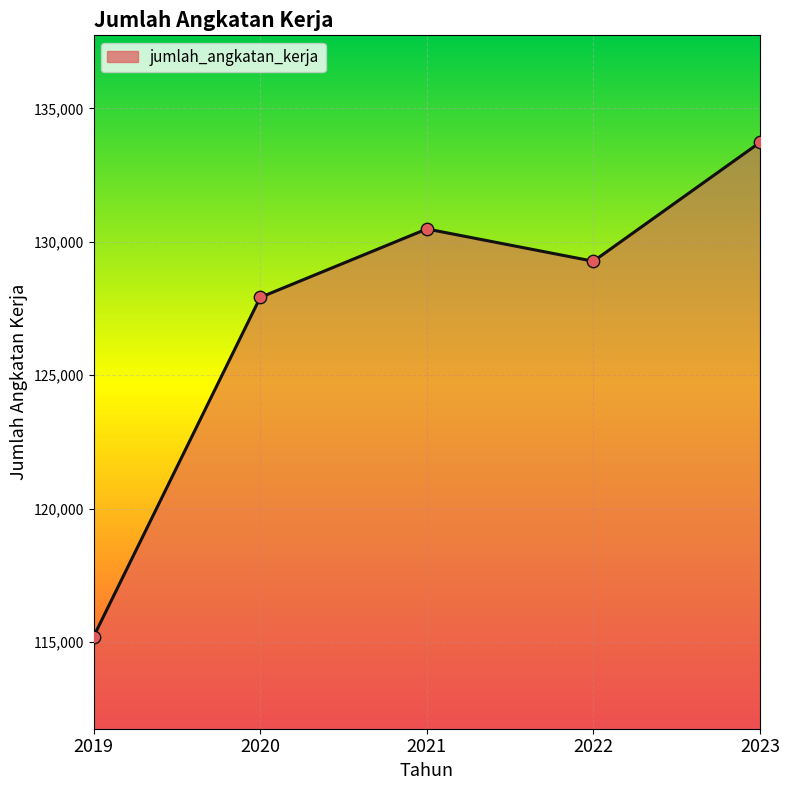

Approximately how many times larger is the value at 2022 compared to 2021?

1.0